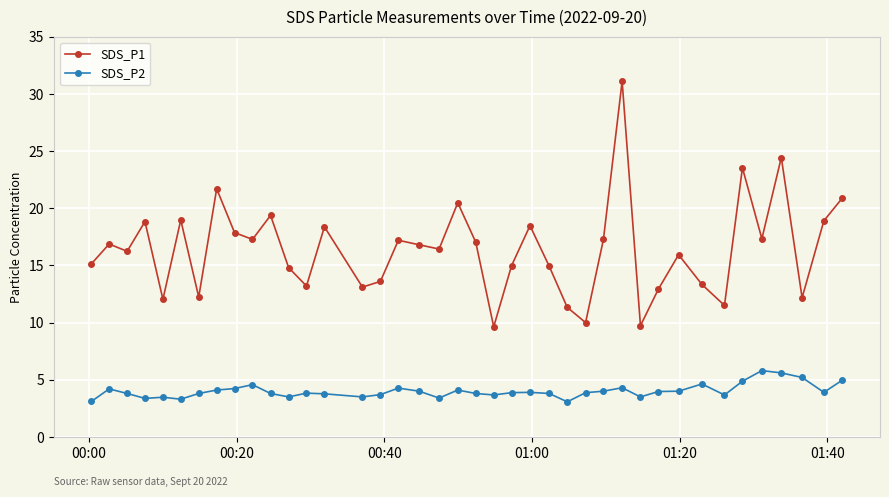

True or false: SDS_P1 and SDS_P2 cross at least once.

False